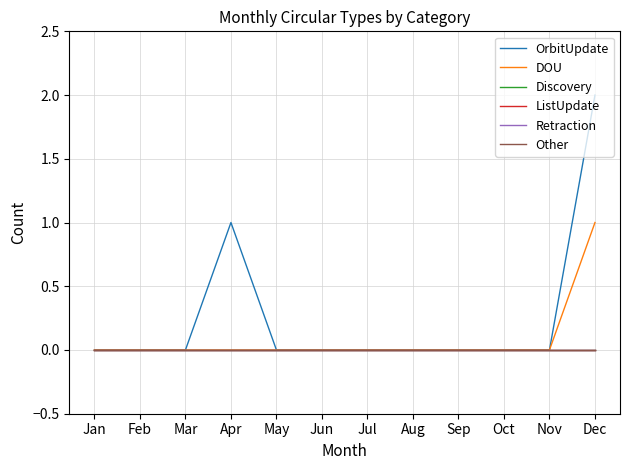

Does the chart display data point markers on the line(s)?

No